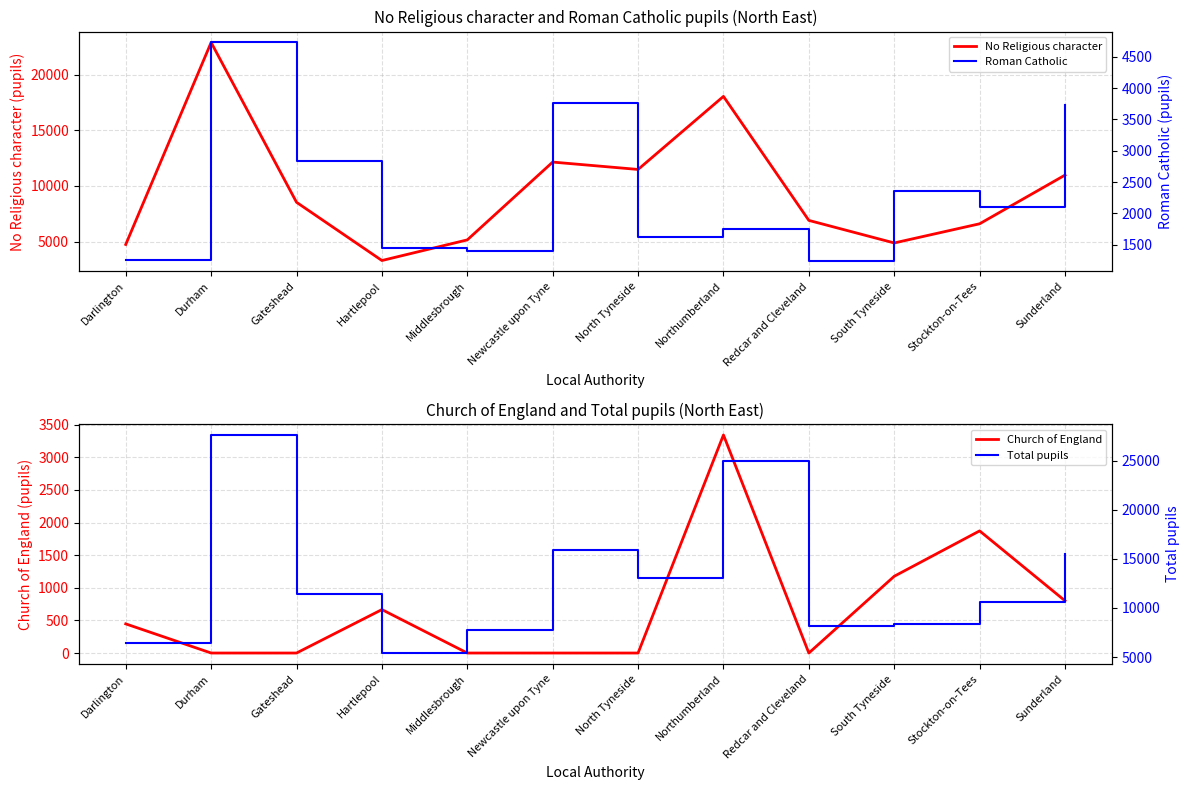

What value does the Total pupils series have at North Tyneside, to the nearest 100?

13100